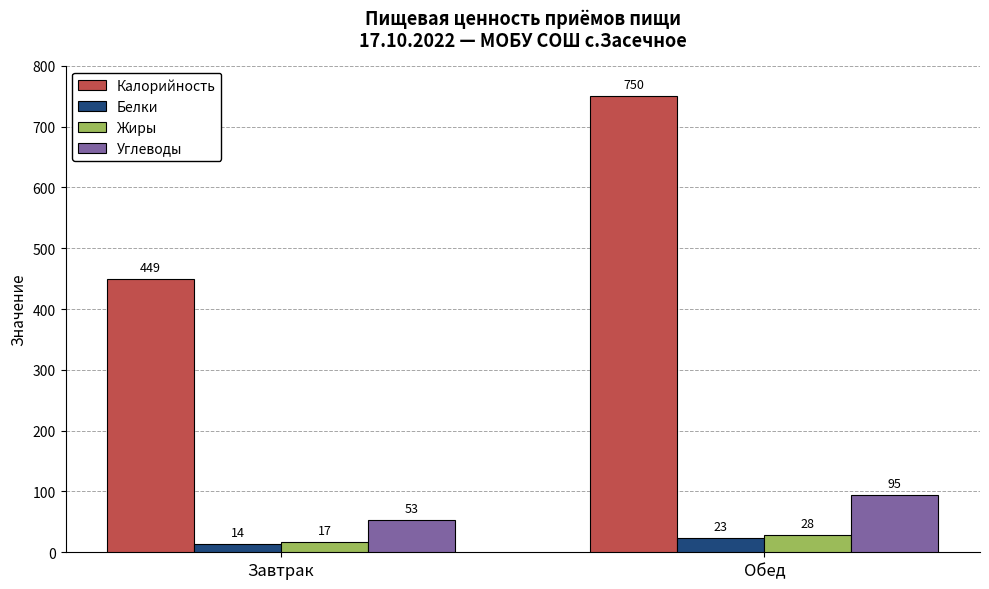

Rank the categories by Углеводы value from highest to lowest.

Обед, Завтрак